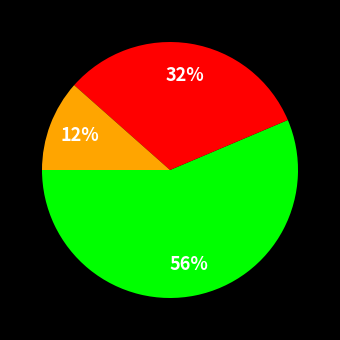

Does any single category account for the majority?

Yes